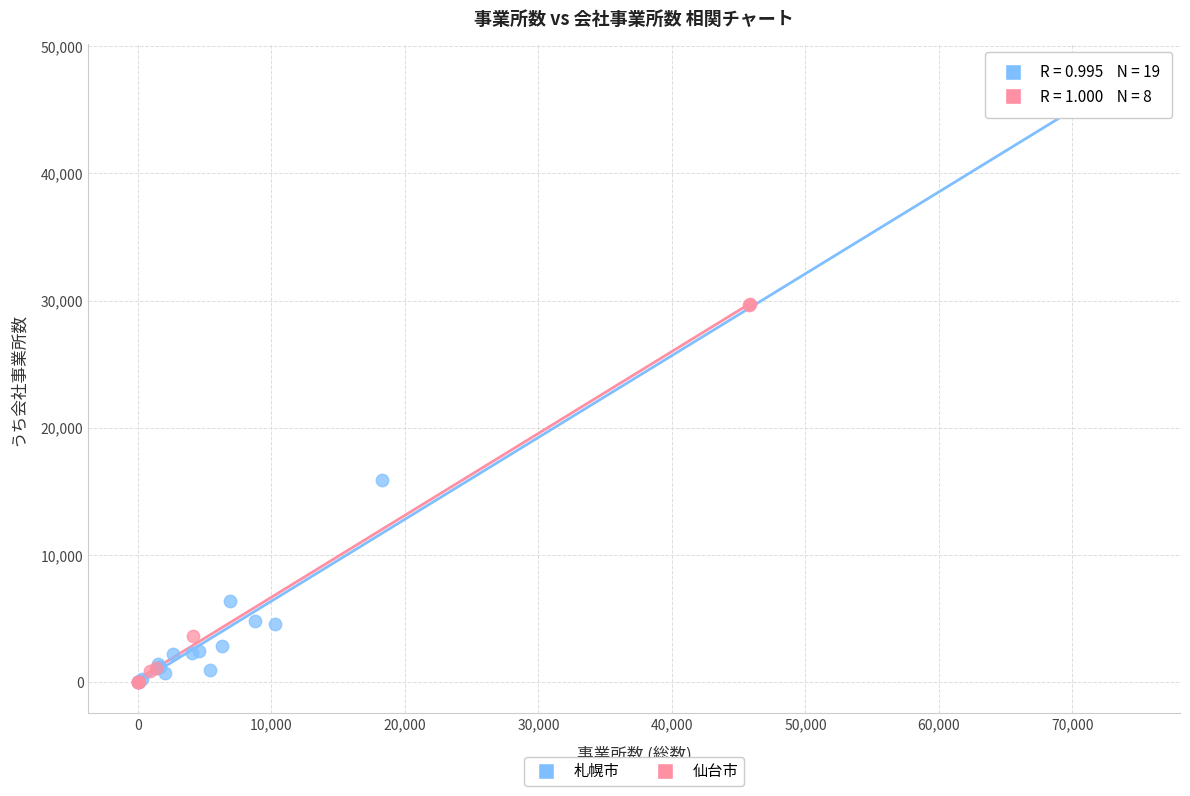

Which series has the widest spread of Y values?

札幌市